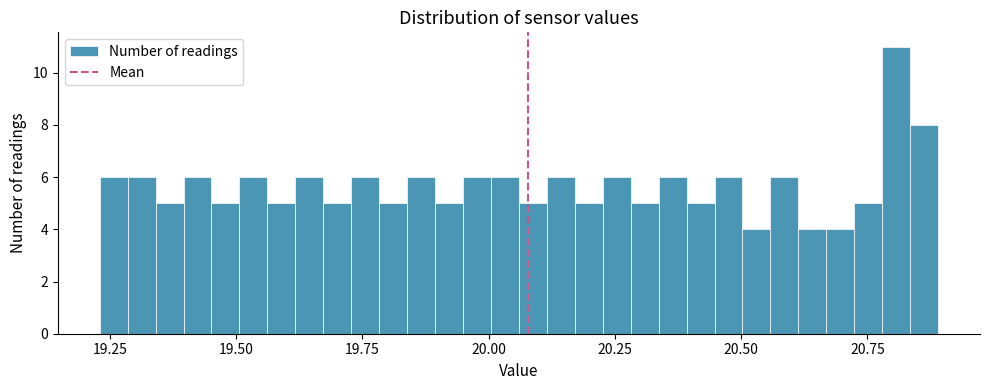

Around what value on the x-axis is the tallest bar? Give the approximate position of its centre, as read against the axis.

20.80